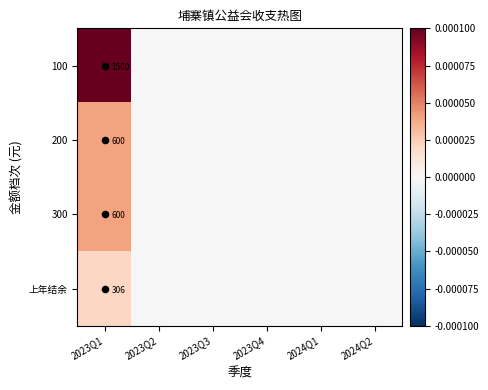

Between 2023Q1 and 2023Q3, which series saw the biggest shift?

100